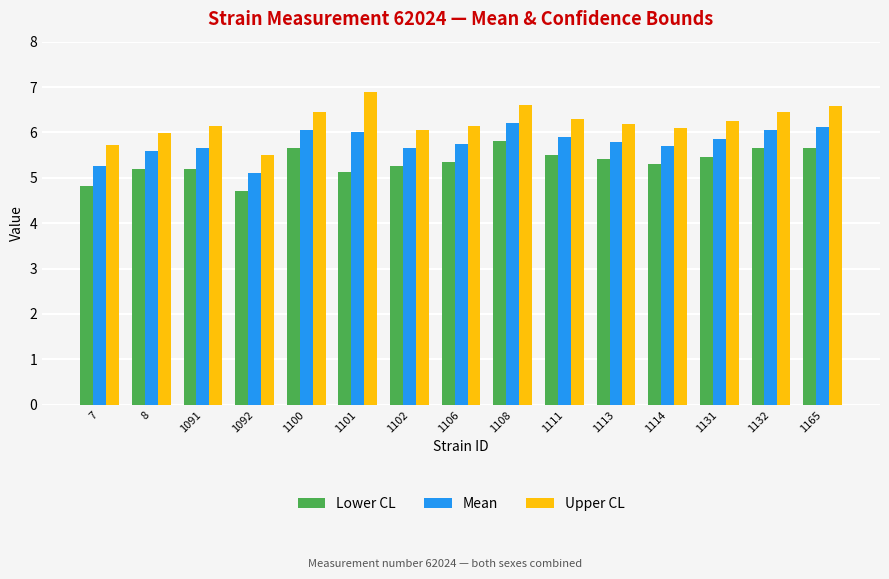

At 1100, list the series in order from largest to smallest.

Upper CL, Mean, Lower CL